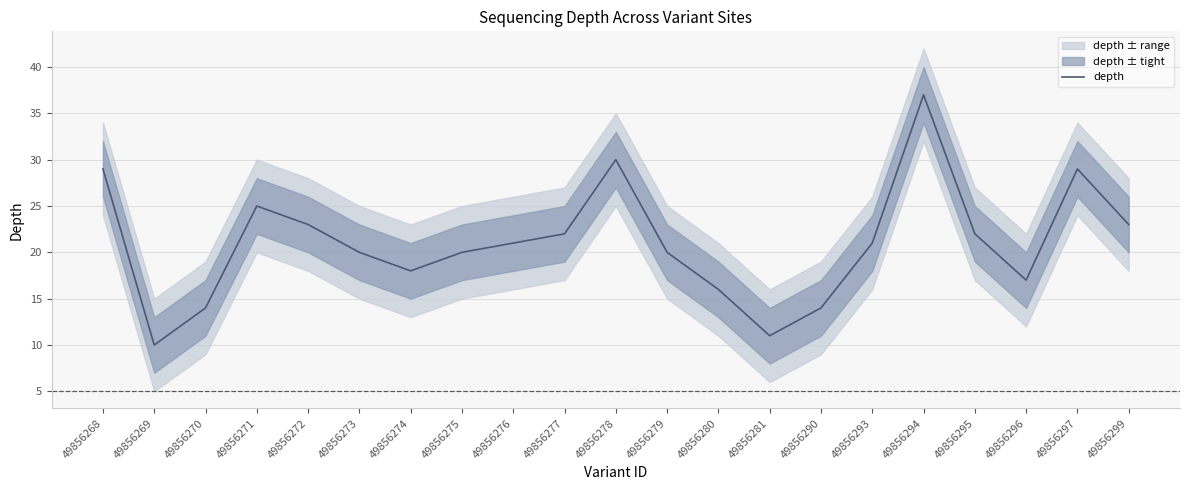

The value at 49856275 is 10. True or false?

False